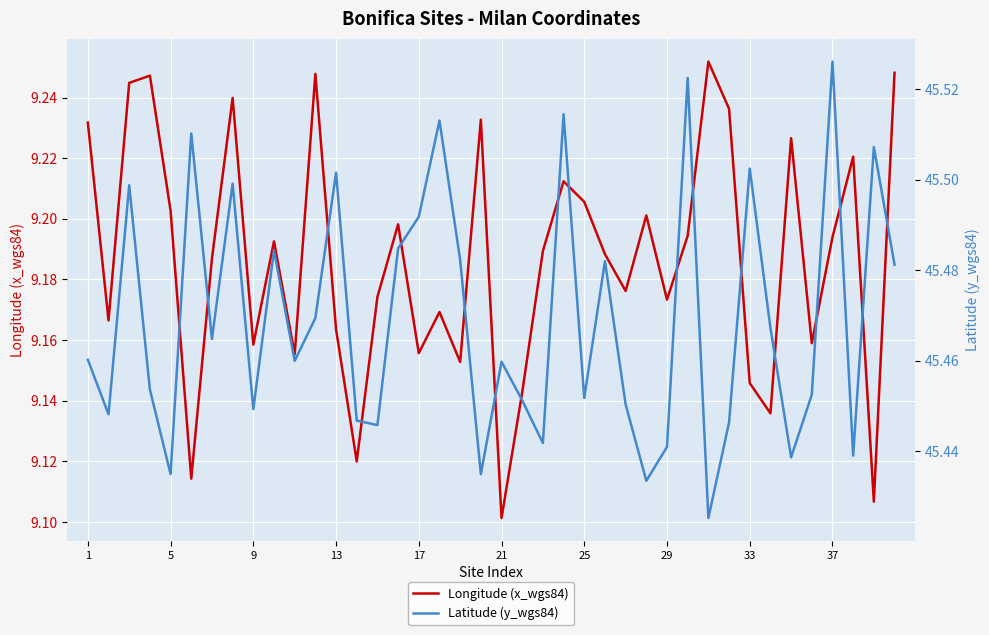

At which label does Longitude (x_wgs84) reach its minimum?

21